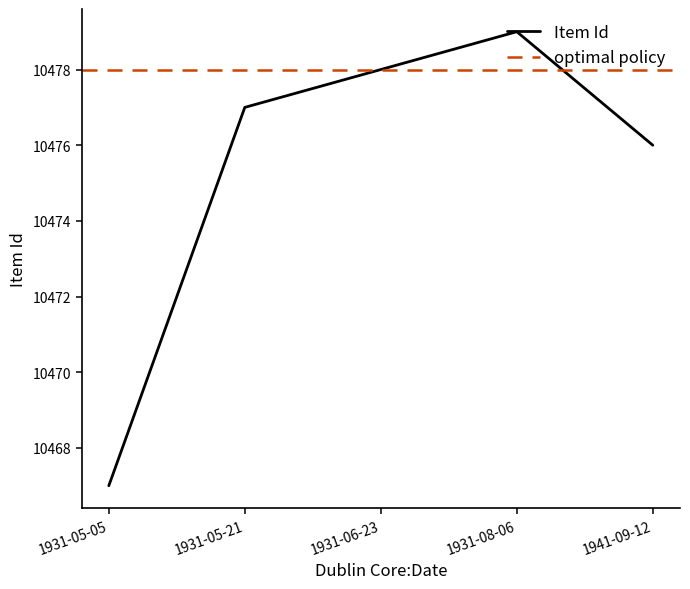

Does the chart display data point markers on the line(s)?

No